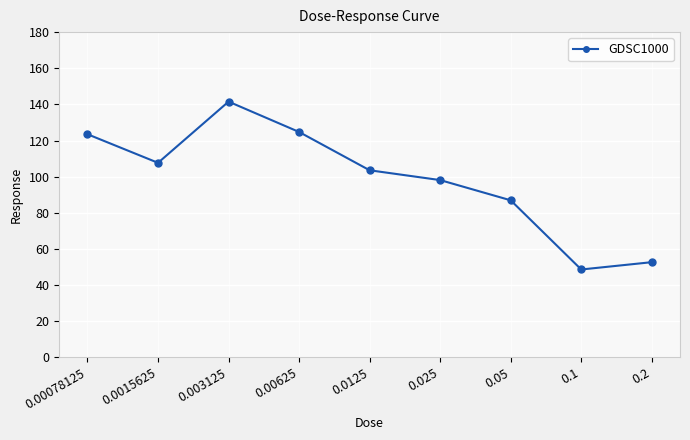

The value at 0.2 is 52.7. True or false?

True